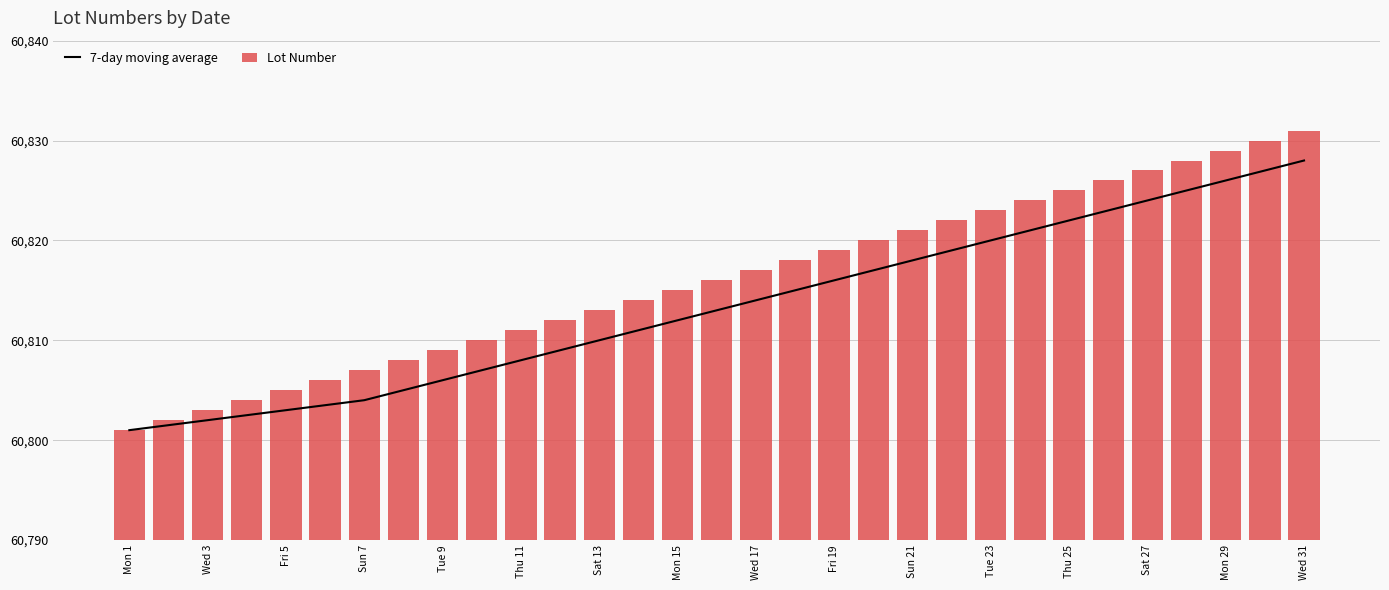

How many groups of bars are there?

31